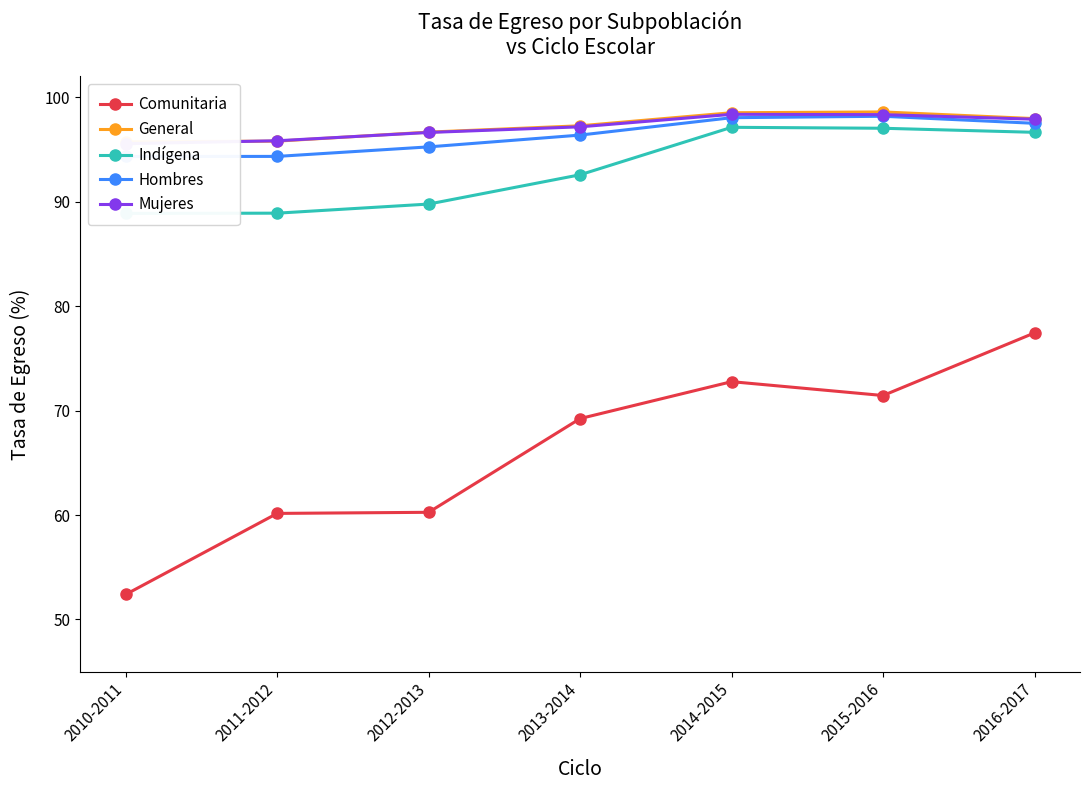

True or false: General has a value of 62.5 at 2010-2011.

False